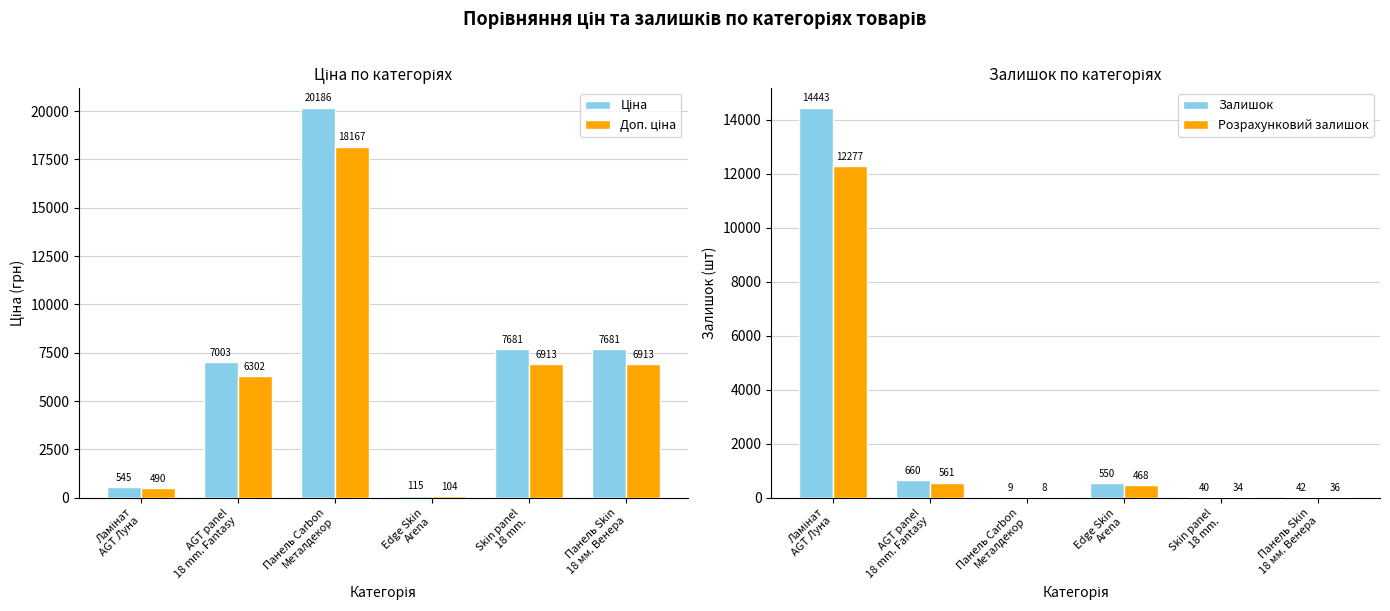

What is the label of the 4th bar from the right?

Панель Carbon
Металдекор